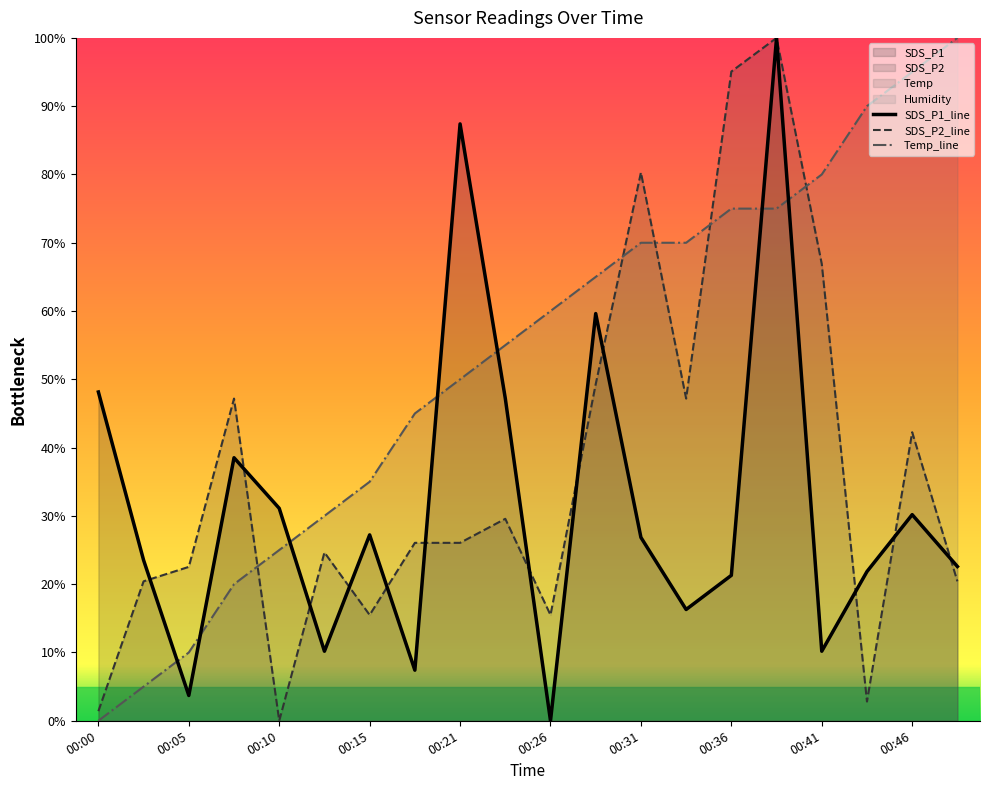

True or false: SDS_P2 has more than 1 interior local peaks.

True